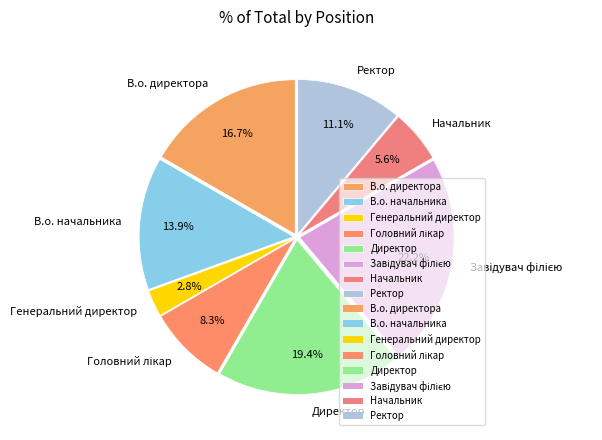

To the nearest percent, what percentage of the pie is Генеральний директор?

3%